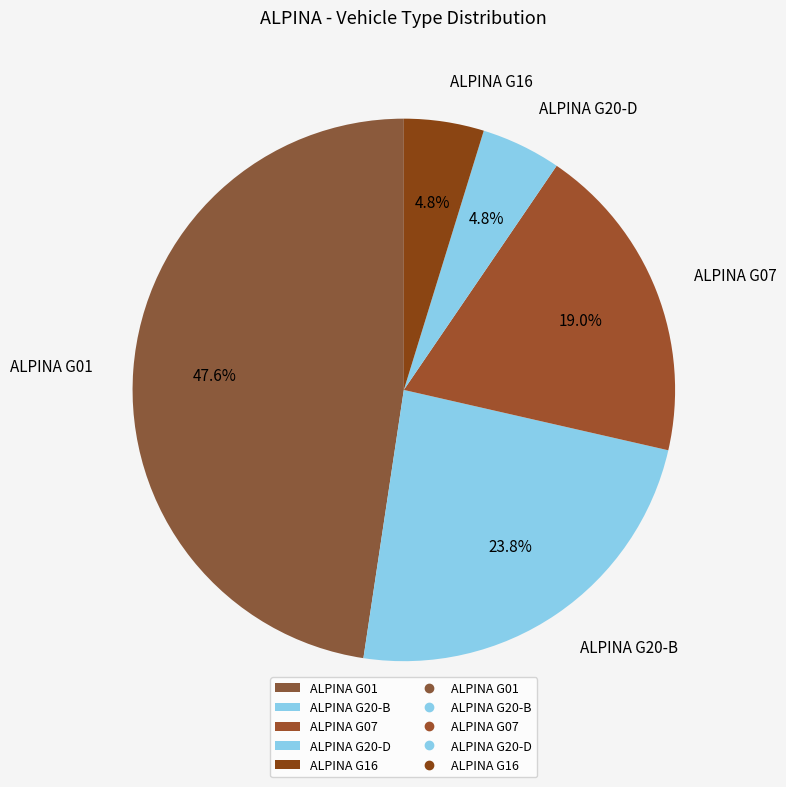

To the nearest percent, what portion does ALPINA G01 represent?

48%